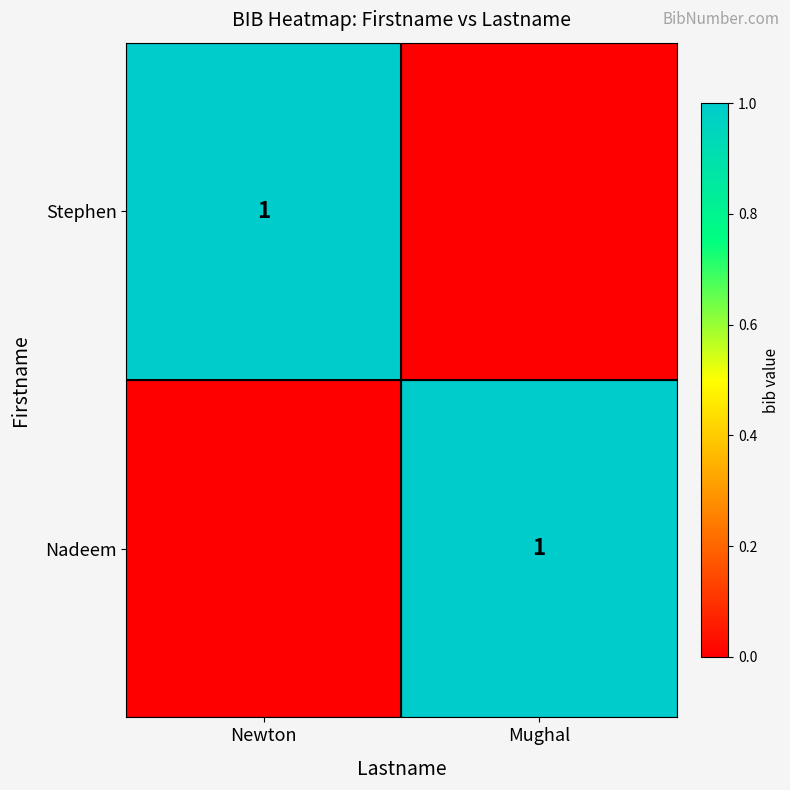

The value of Stephen at Newton is 1. True or false?

True